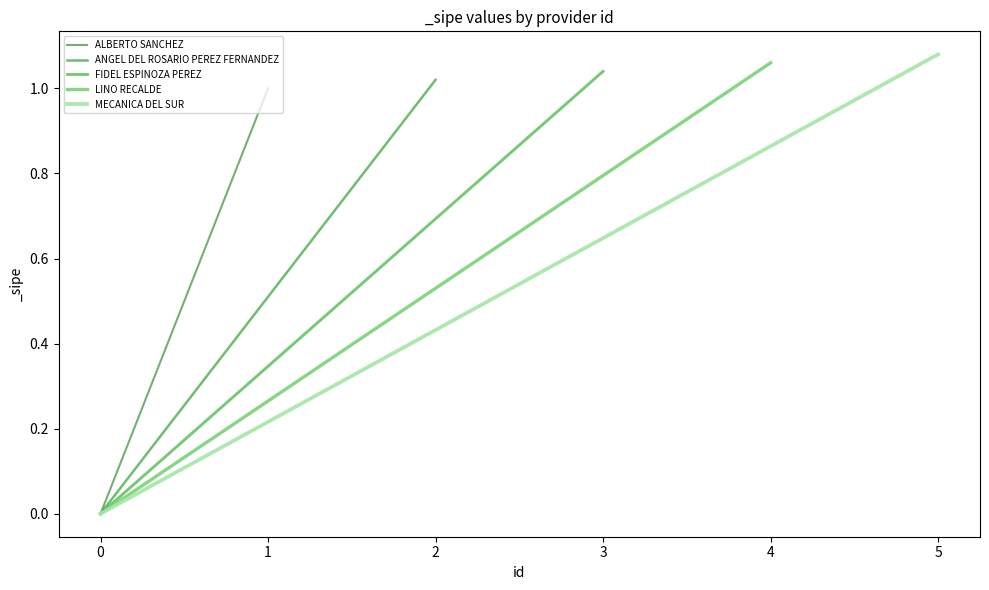

How many series are shown in this chart?

5